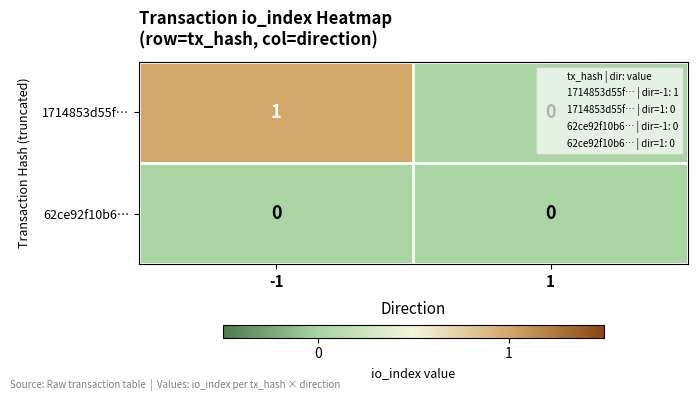

Which series changed the most between -1 and 1?

1714853d55f…